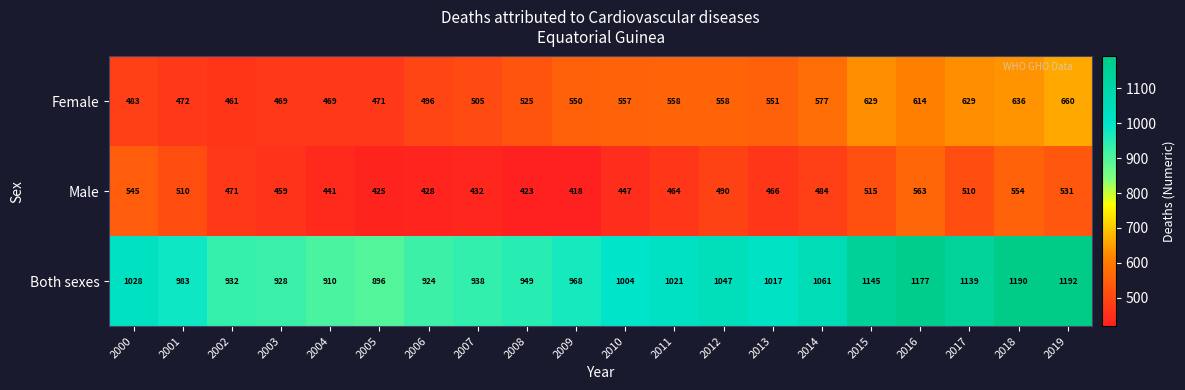

At which category does the chart reach its minimum across all series?

2009